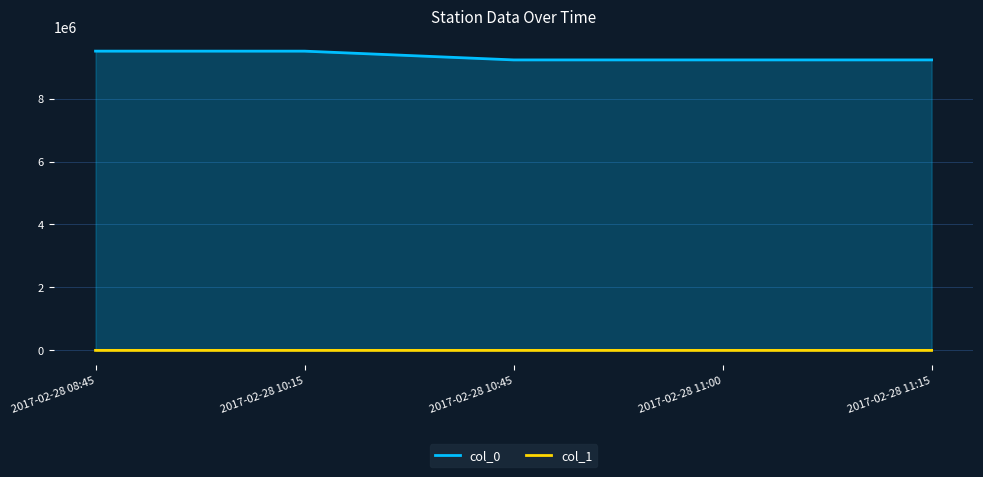

At which label is col_1 closest to 37?

2017-02-28 10:15